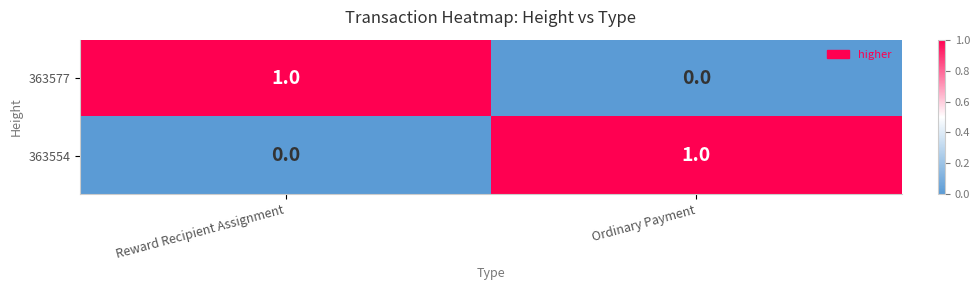

True or false: 363577 has a value of 0 at Ordinary Payment.

True